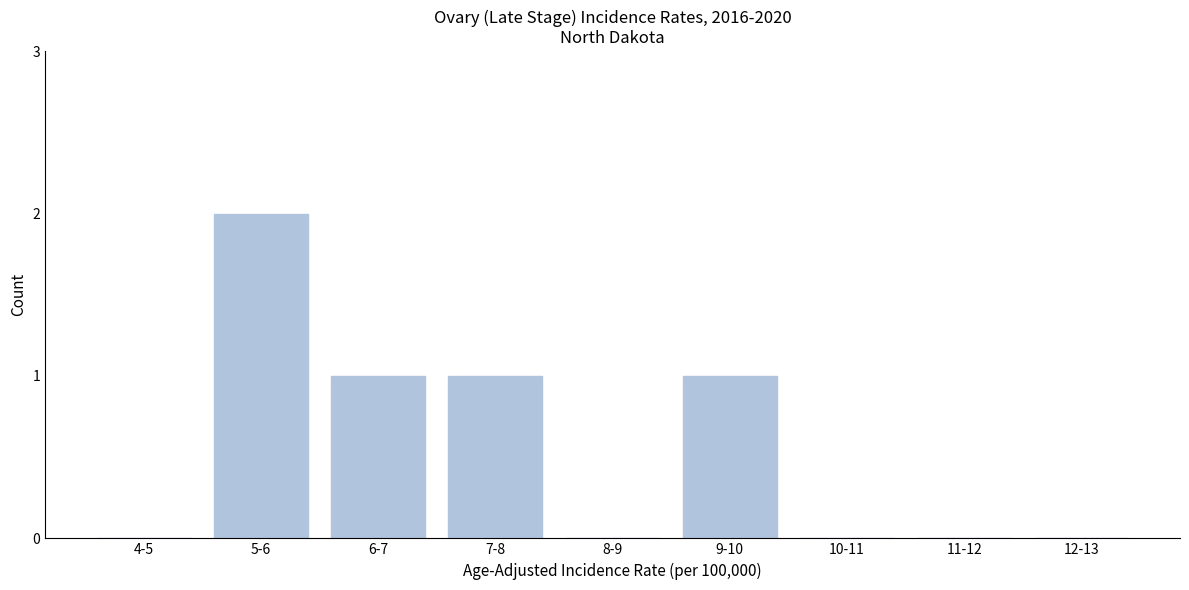

Reading left to right, transcribe all the data shown in this chart.

4-5=0	5-6=2	6-7=1	7-8=1	8-9=0	9-10=1	10-11=0	11-12=0	12-13=0